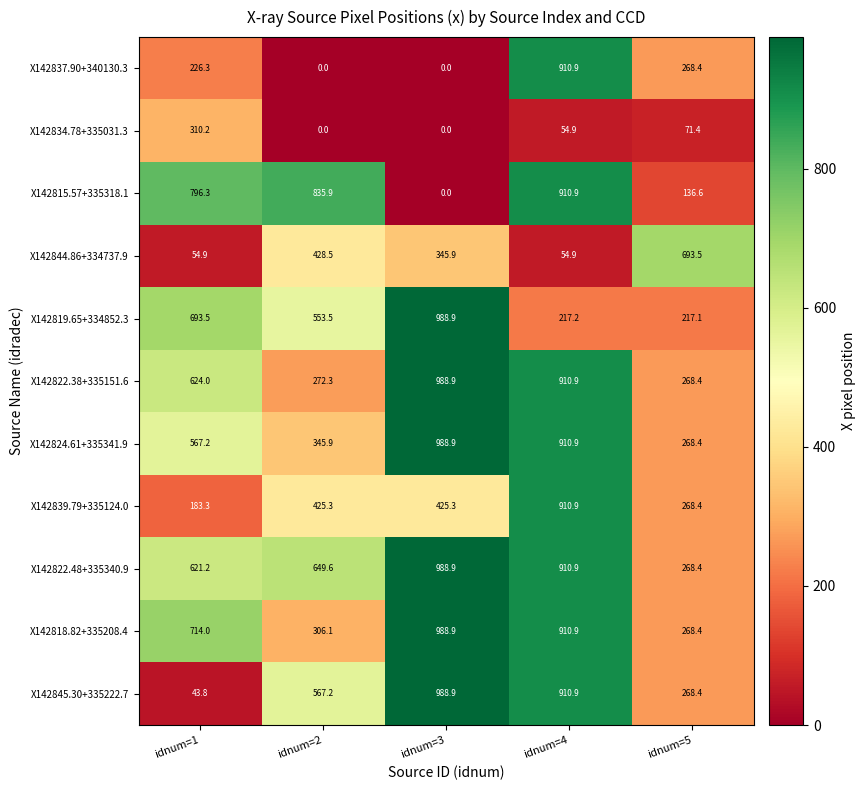

What is the average value of the X142822.38+335151.6 series?

612.9